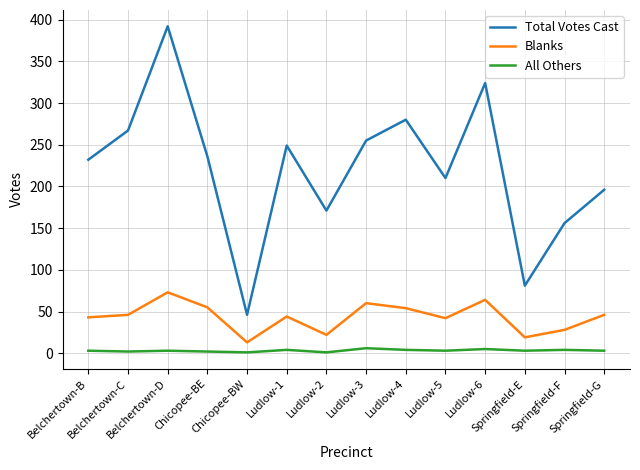

What value does the Blanks series have at Ludlow-2, to the nearest 10?

20